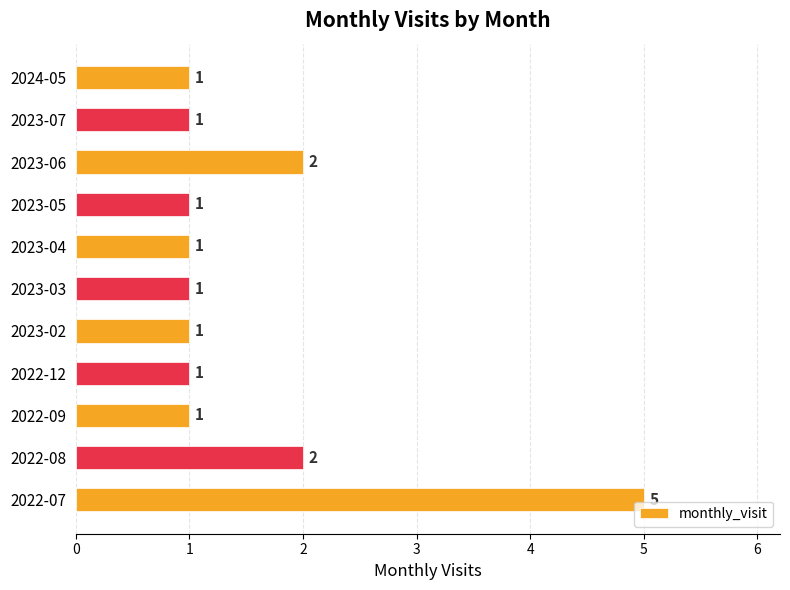

Count the values in the range 1 to 2.

10